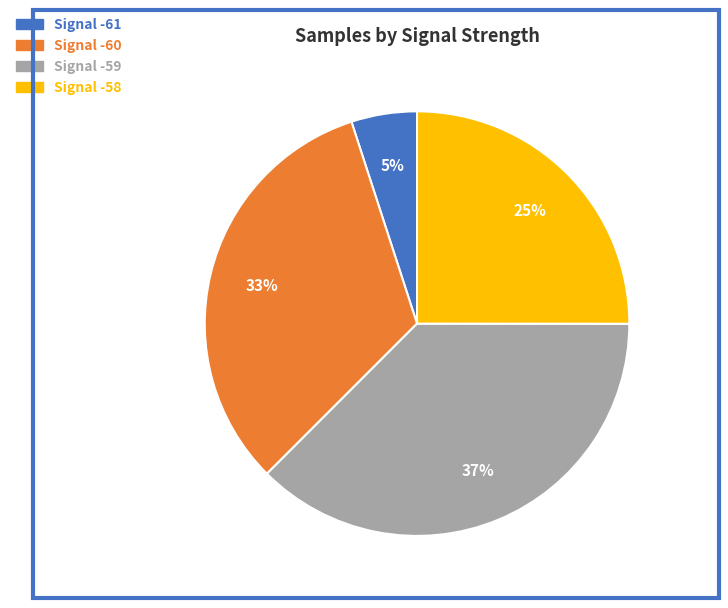

To the nearest percent, what is the average slice percentage?

25%